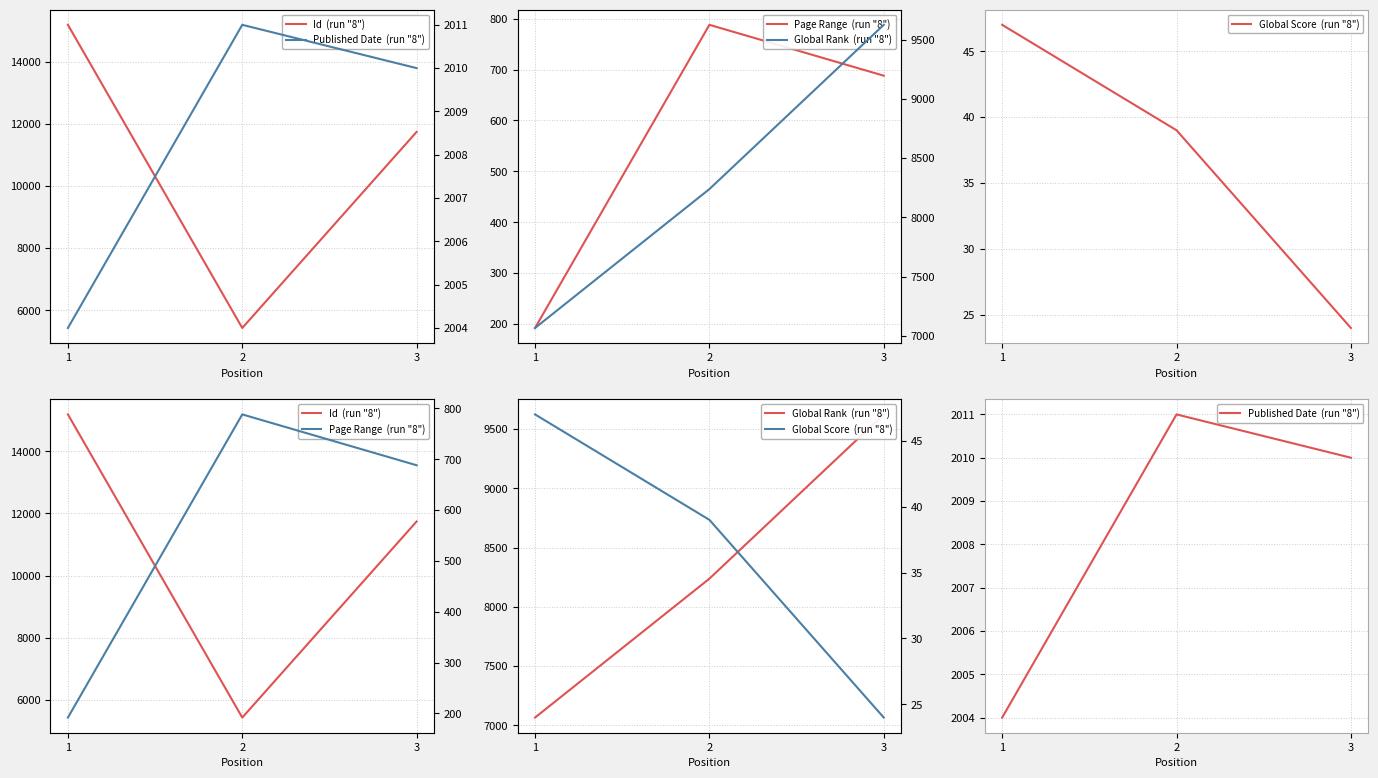

Which series has the largest total across all categories?

Id  (run "8")